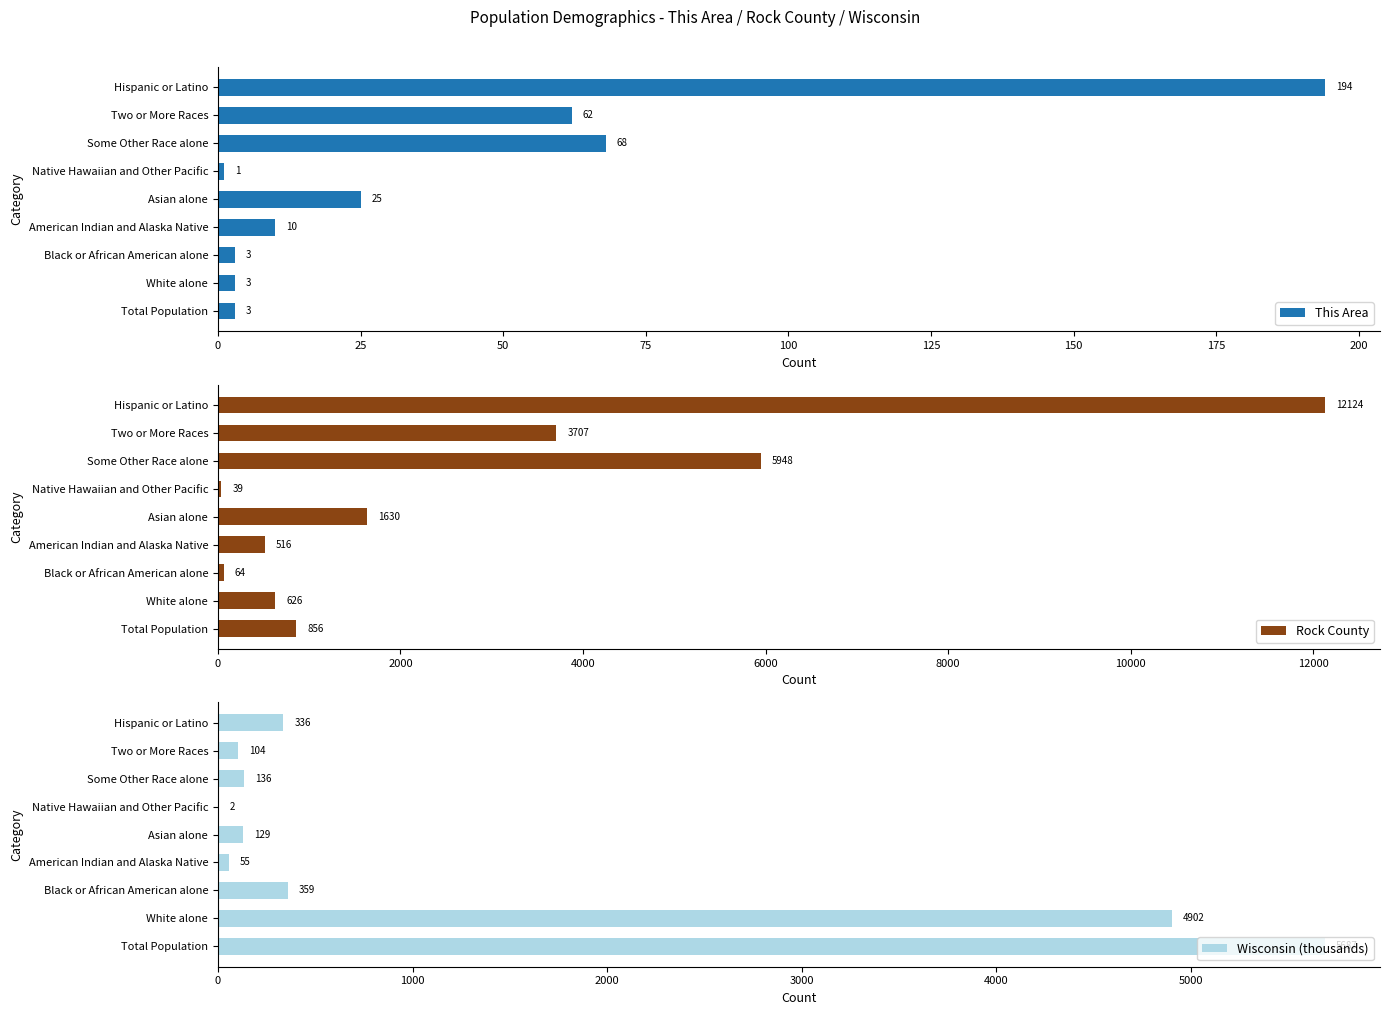

At which label does This Area reach its minimum?

Native Hawaiian and Other Pacific